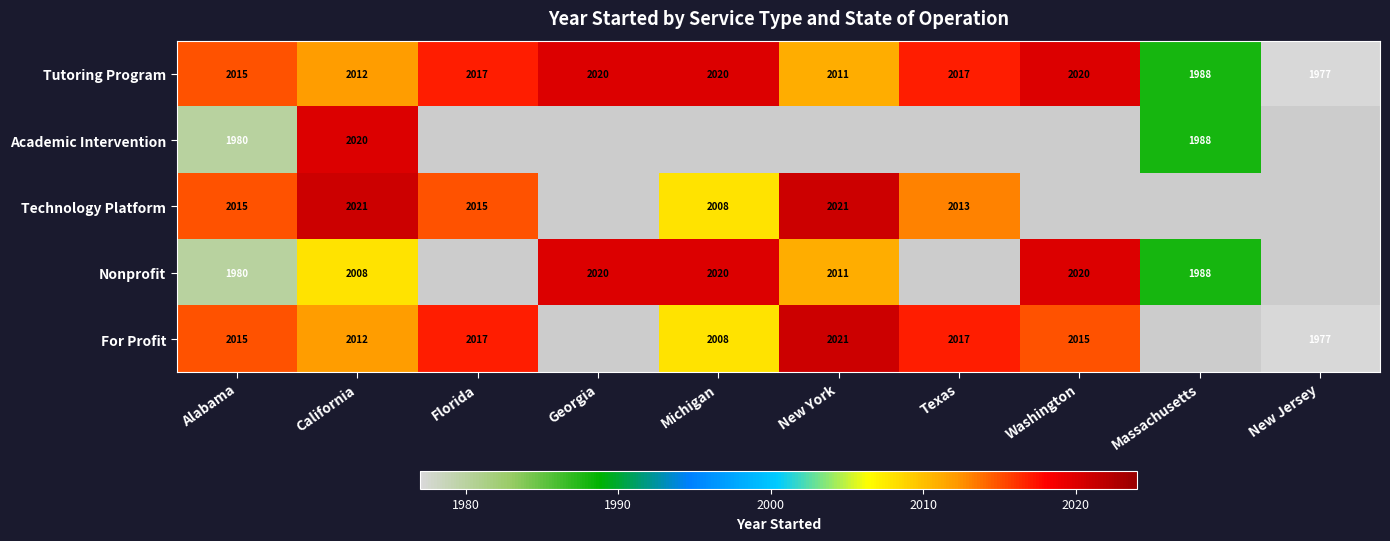

How many categories are shown in the chart?

10